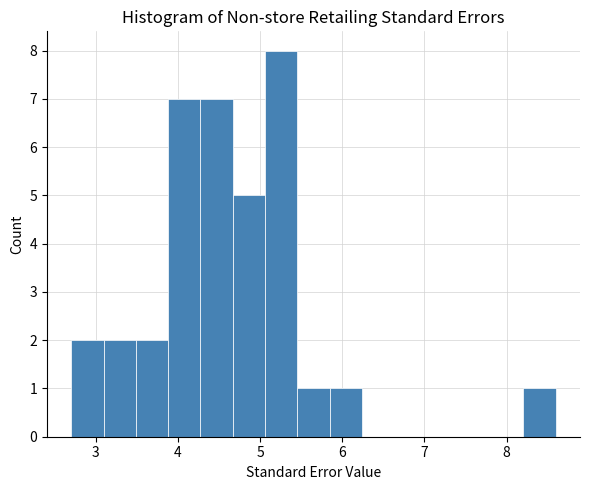

Around what value on the x-axis is the tallest bar? Give the approximate position of its centre, as read against the axis.

5.3